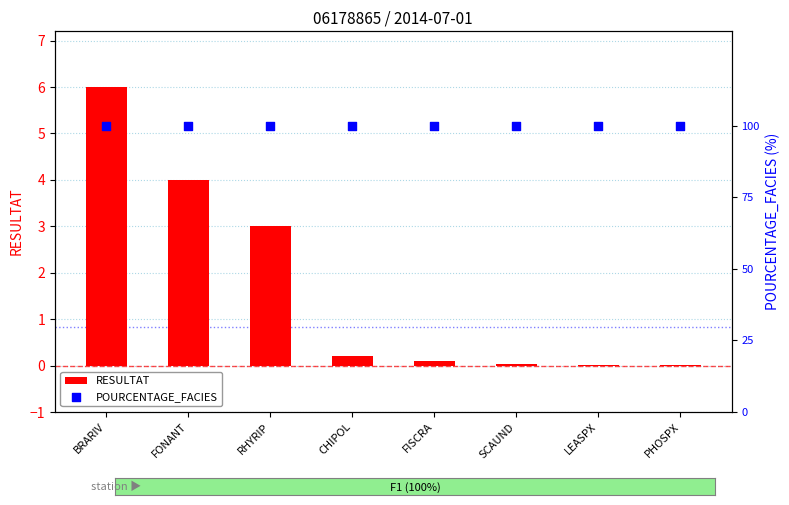

Which series has the largest total across all categories?

POURCENTAGE_FACIES